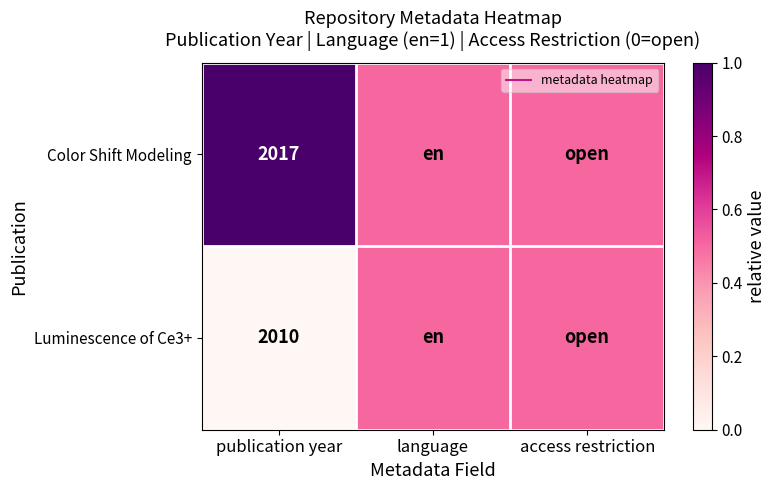

What is the difference between the highest and lowest values at publication year?

1.0